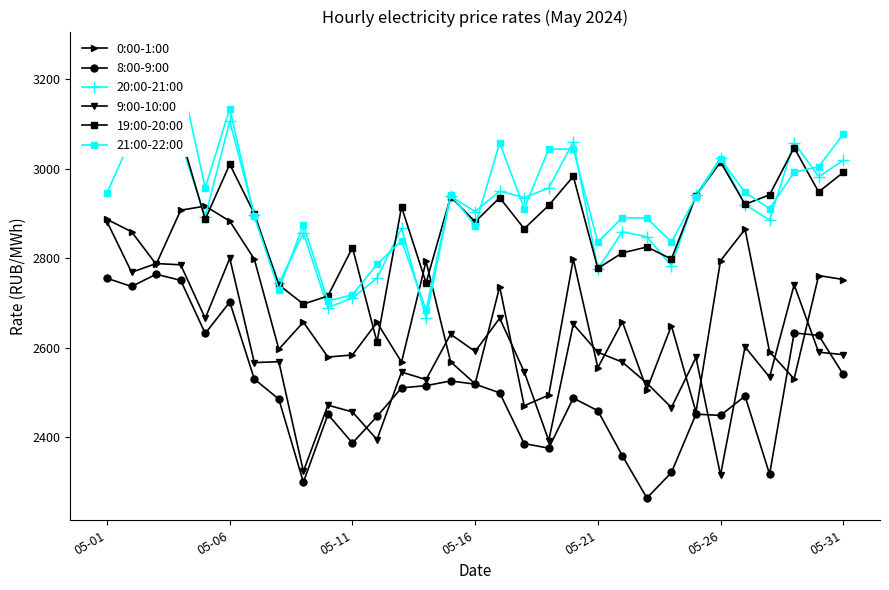

In 19:00-20:00, how many points are higher than both neighbors (excluding endpoints)?

10